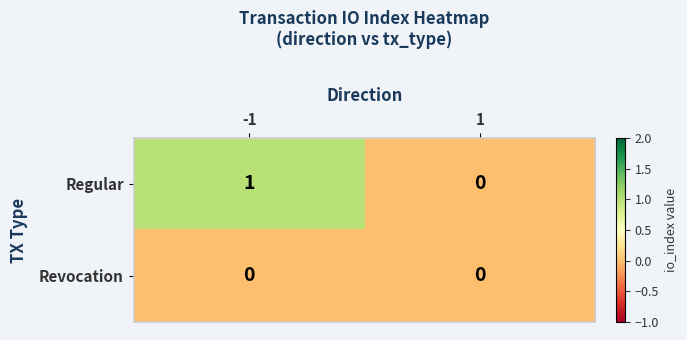

Rank the series by their average value, from lowest to highest.

Revocation, Regular